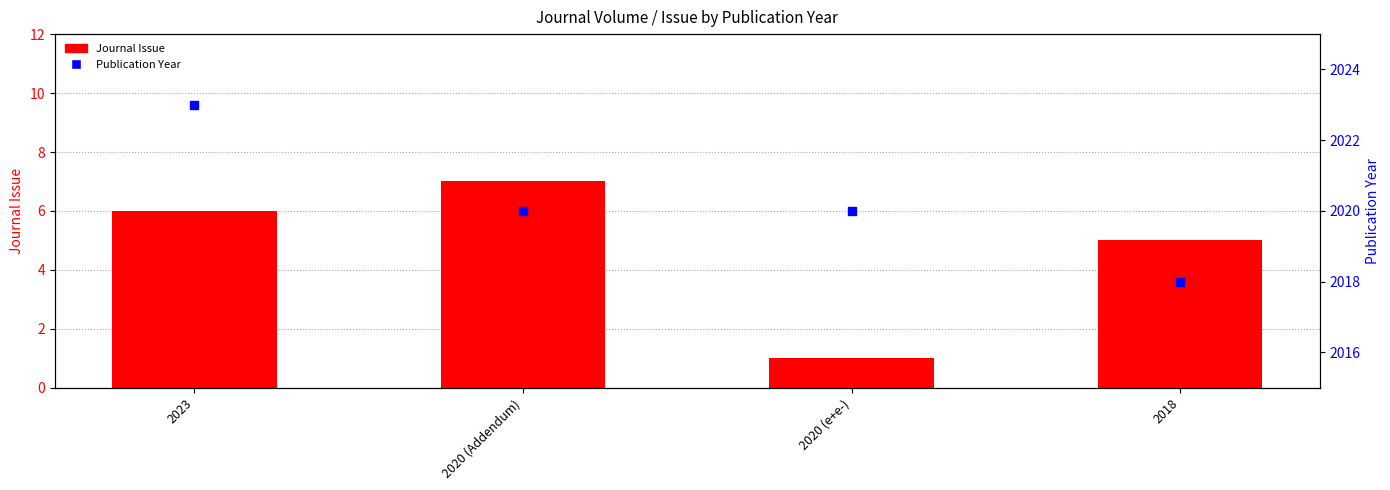

Which series has the largest total across all categories?

Publication Year